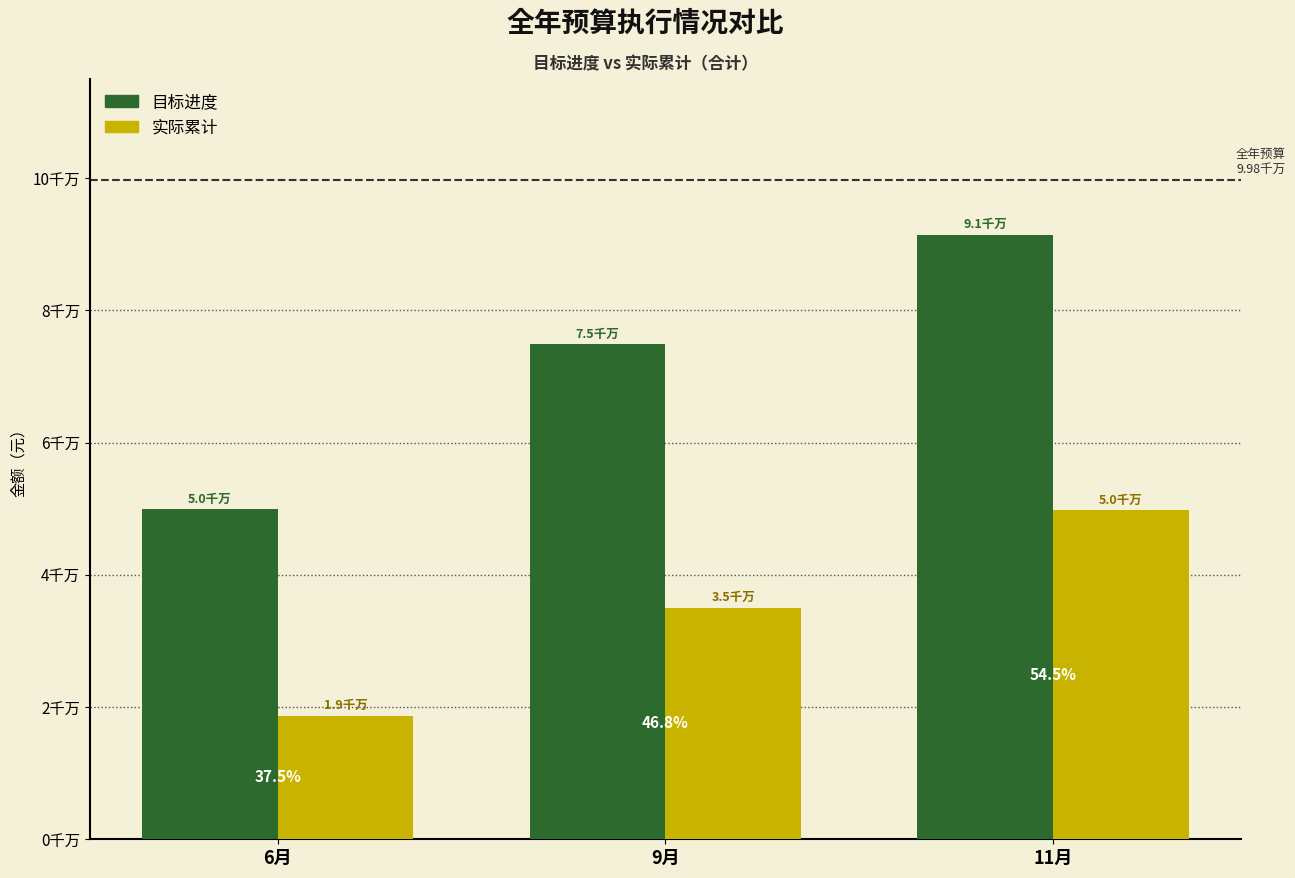

Read the 目标进度 value at 6月.

49895849.0